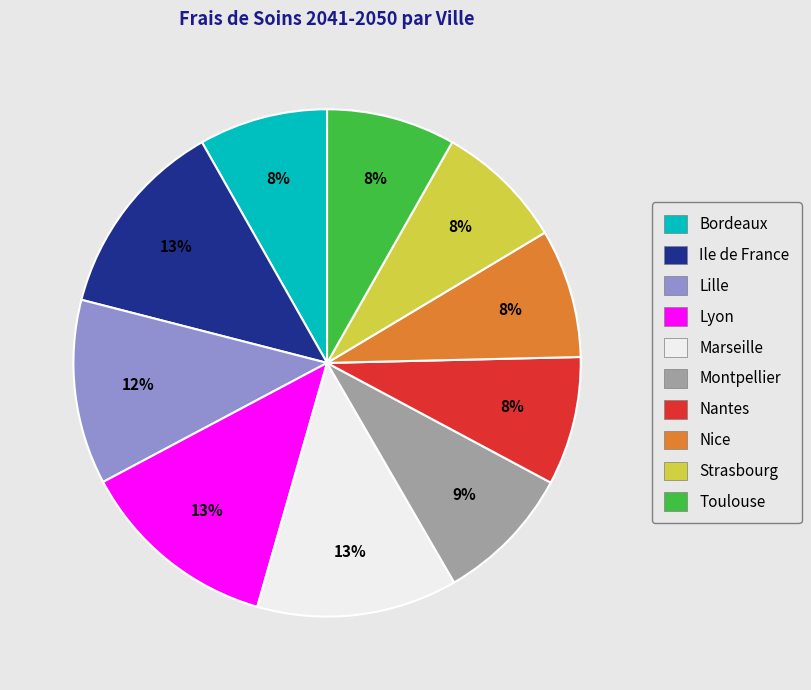

Is it true that Nice is 8% of the pie?

True